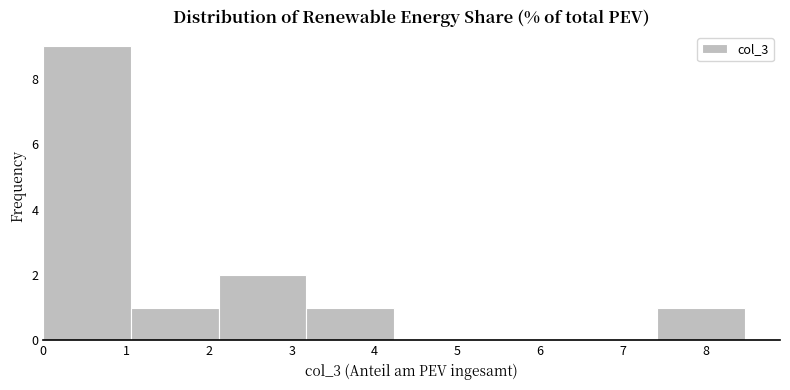

How tall is the bar that spans 0.0 to 1.1 on the x-axis? Neither the bar edges nor the heights are printed on the chart, so give them approximately, as read against the axes.

9